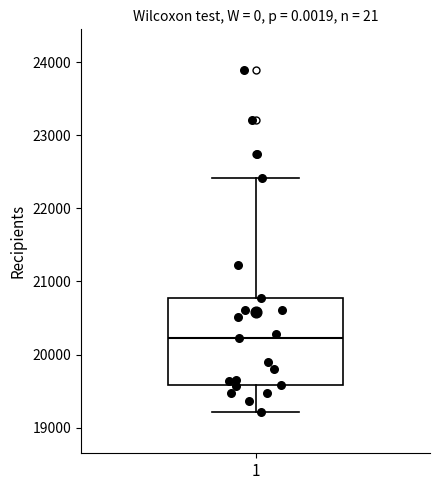

Where is the upper edge of the box at x = 1 on the y-axis? The values are not printed on the chart, so give them approximately, as read against the axis.

20800